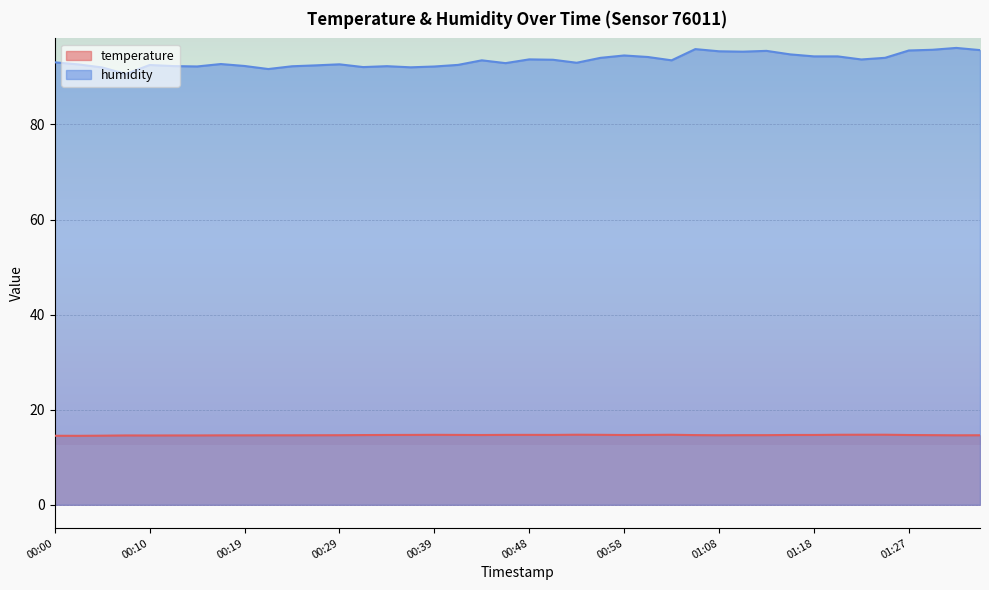

What is the spread (max minus min) of values at 00:48?

79.0